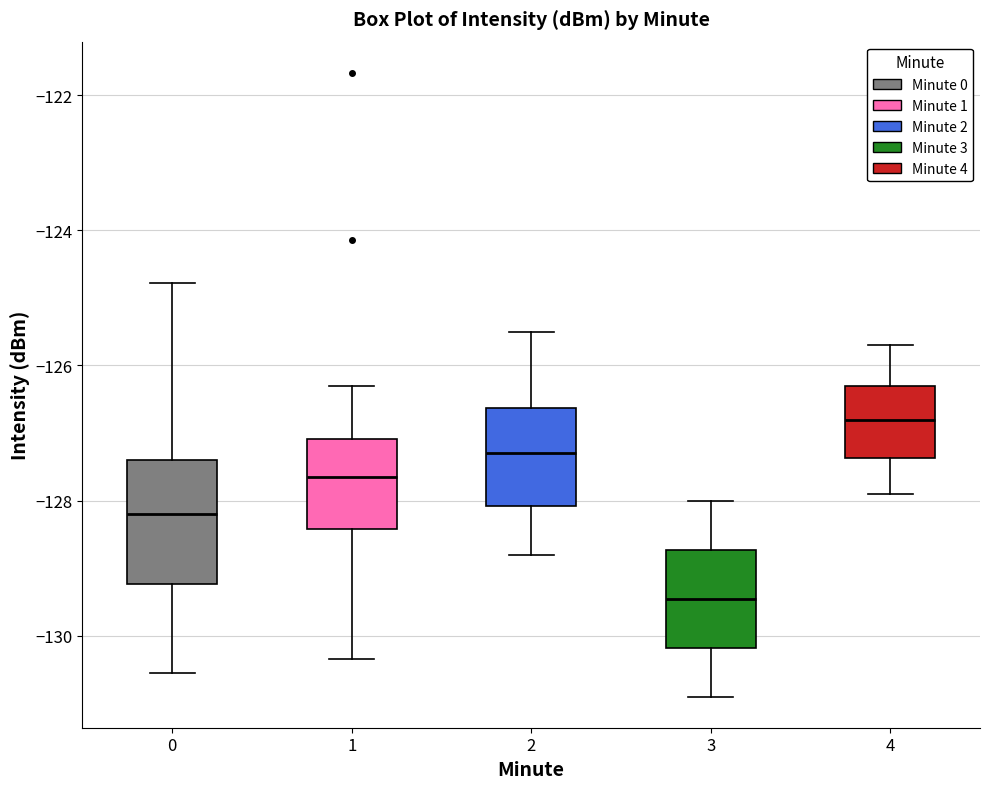

Which box's median line is the highest?

4